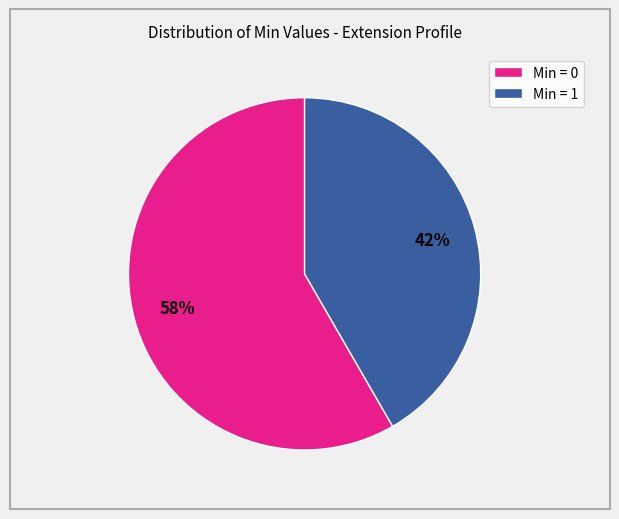

Does any single category account for the majority?

Yes